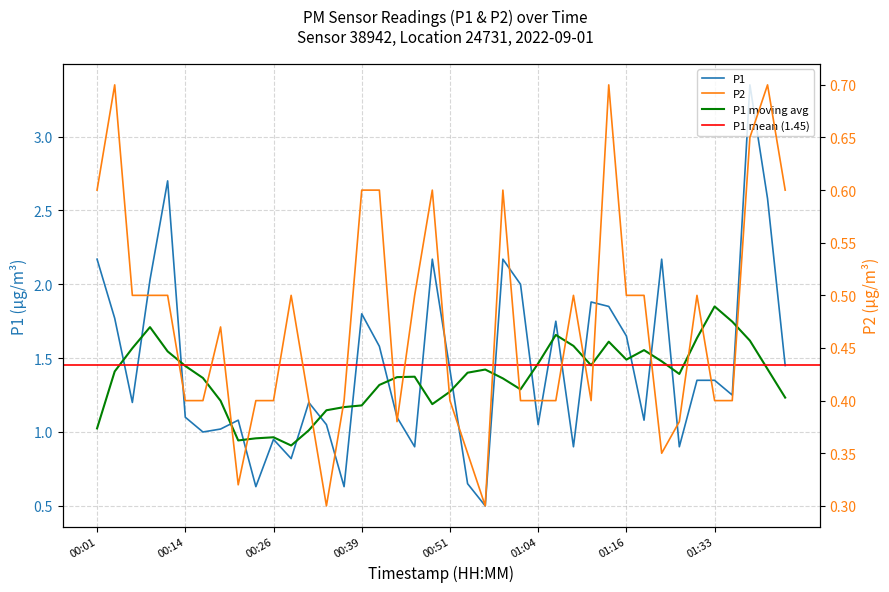

What is the label of the 37th point from the left?

01:35